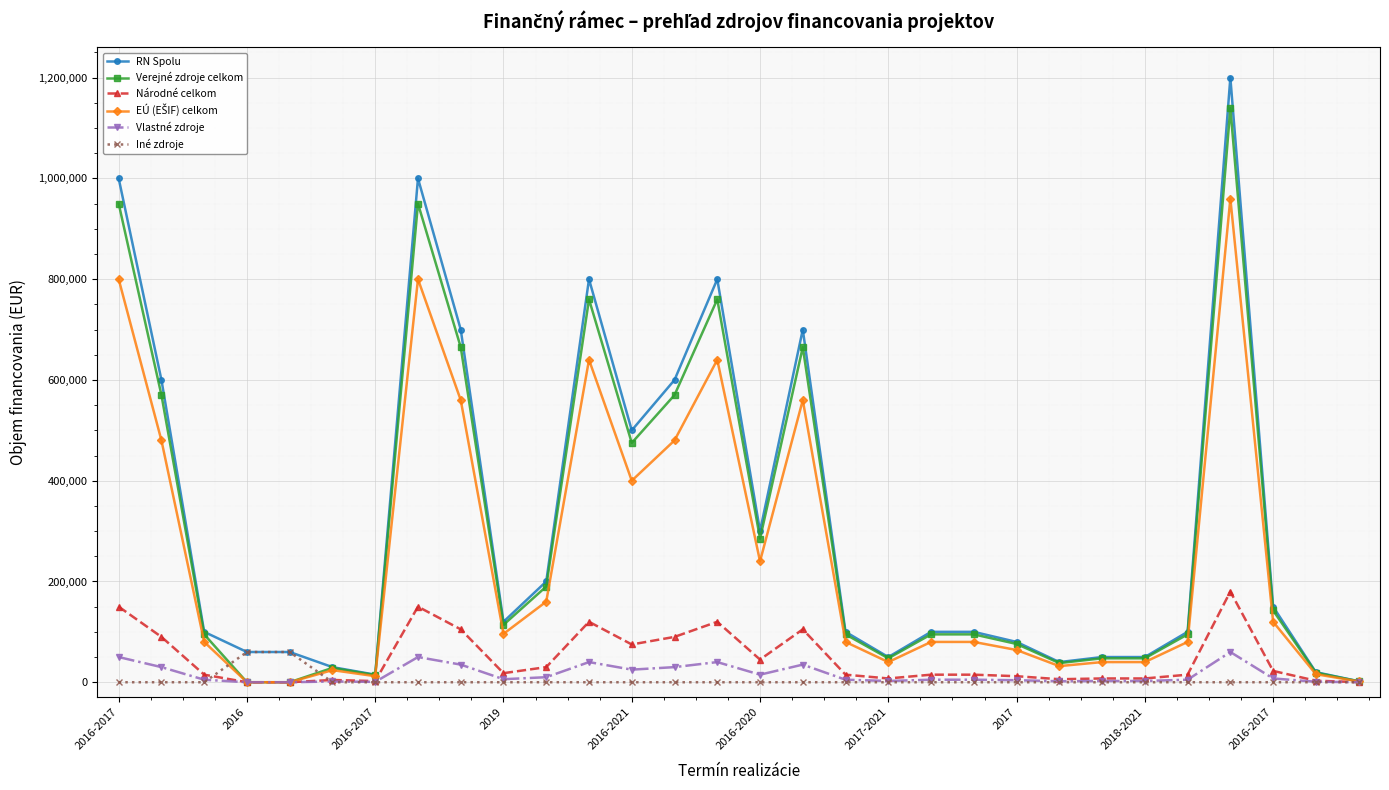

How many data points in Verejné zdroje celkom are less than 95000?

11